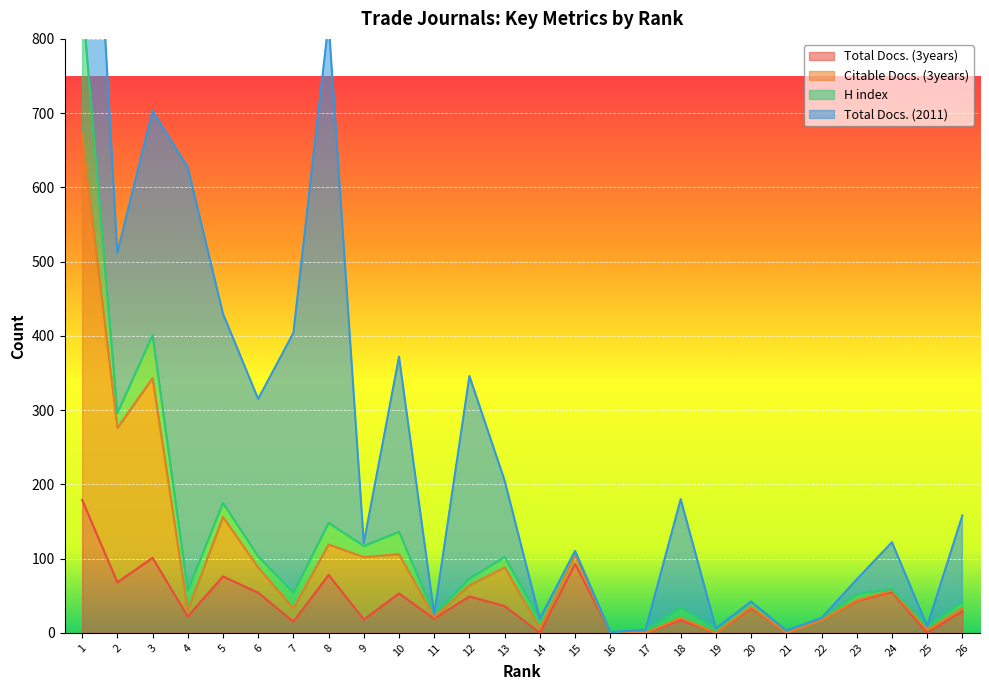

Which category has the highest value across all series?

1